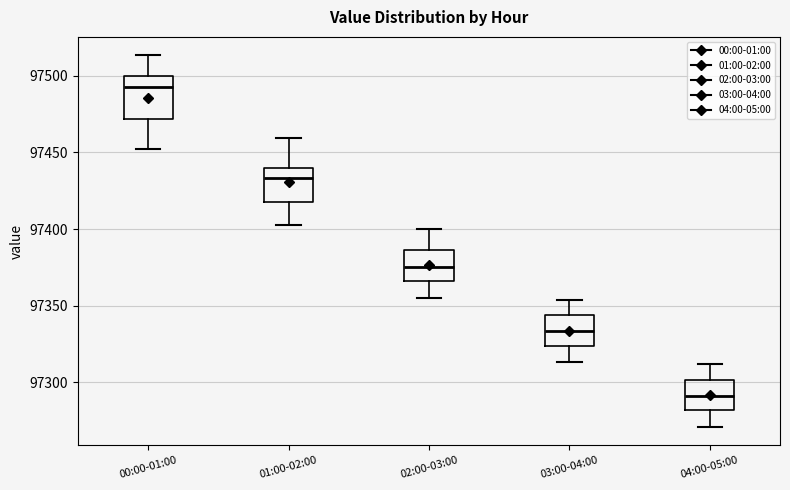

Which box has the lowest median line?

04:00-05:00